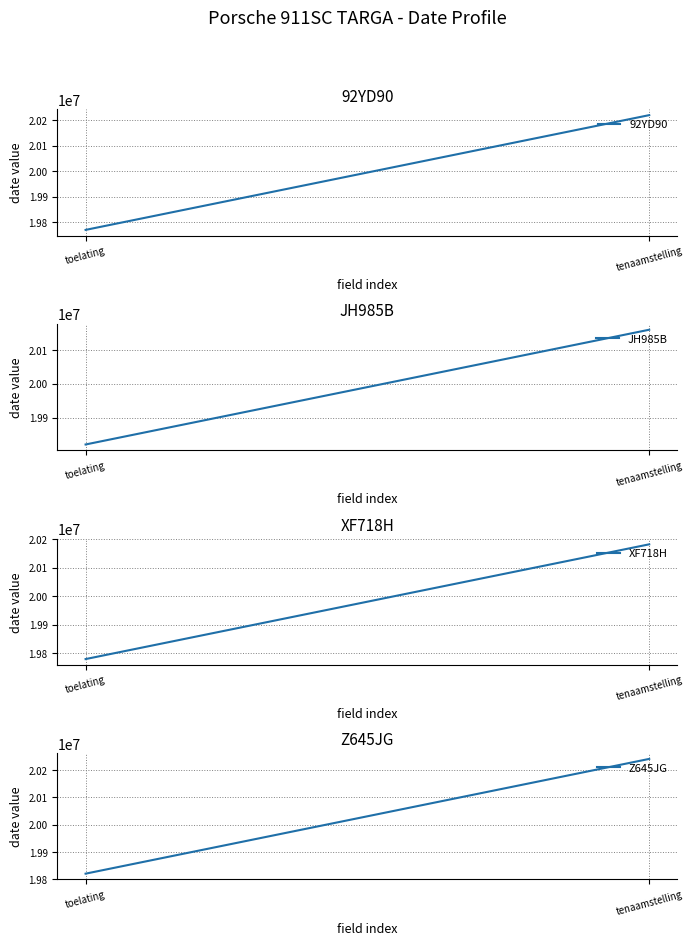

The value of XF718H at tenaamstelling is 20181213. True or false?

True